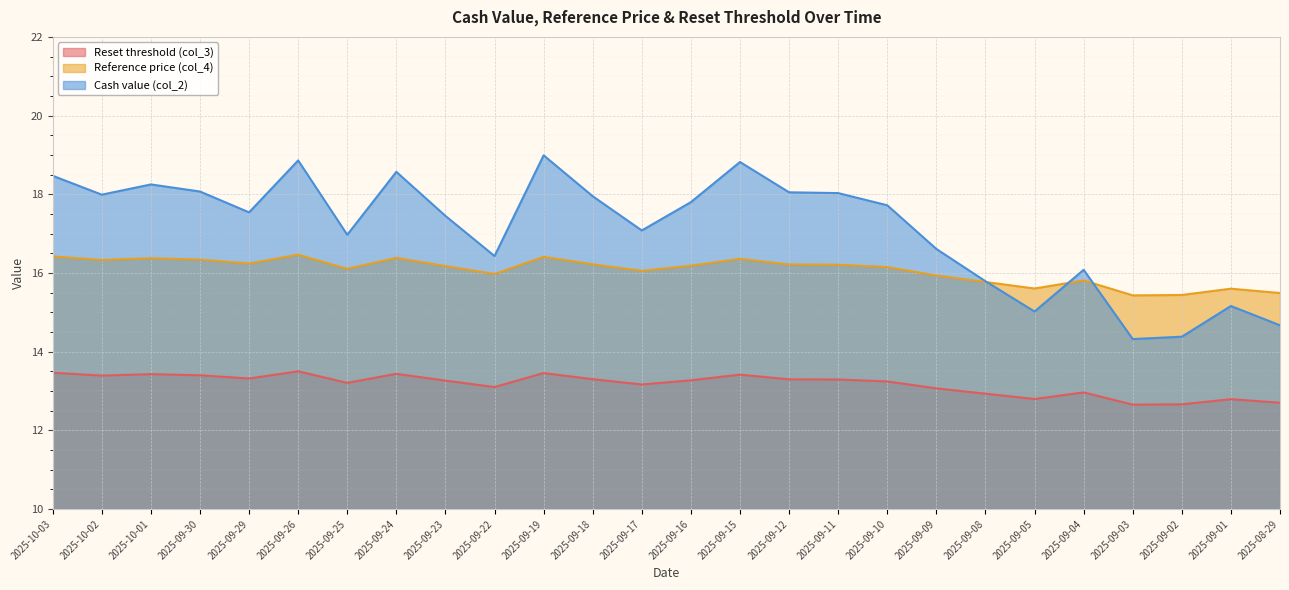

Between 2025-09-15 and 2025-09-09, which is larger?

2025-09-15